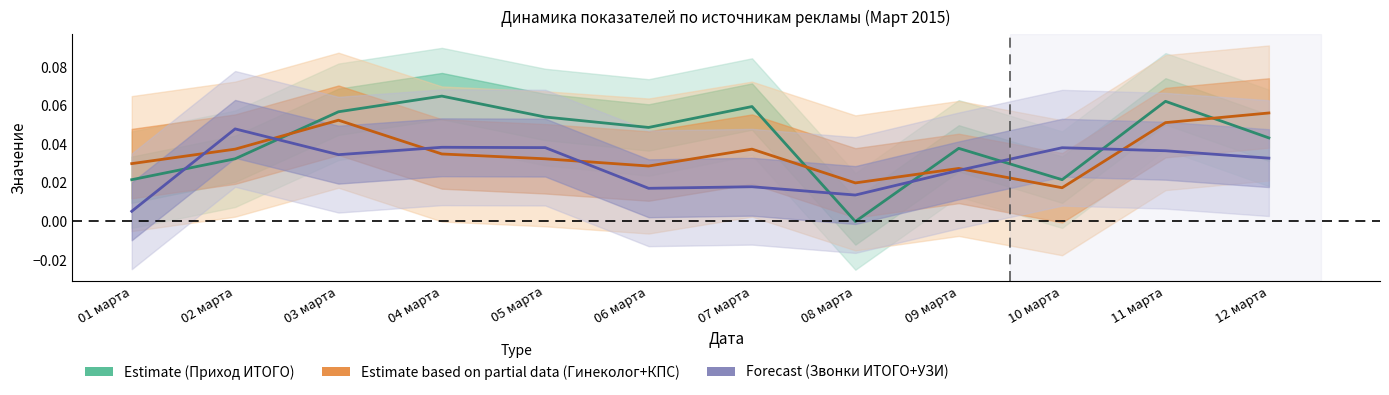

How many series are shown in this chart?

3